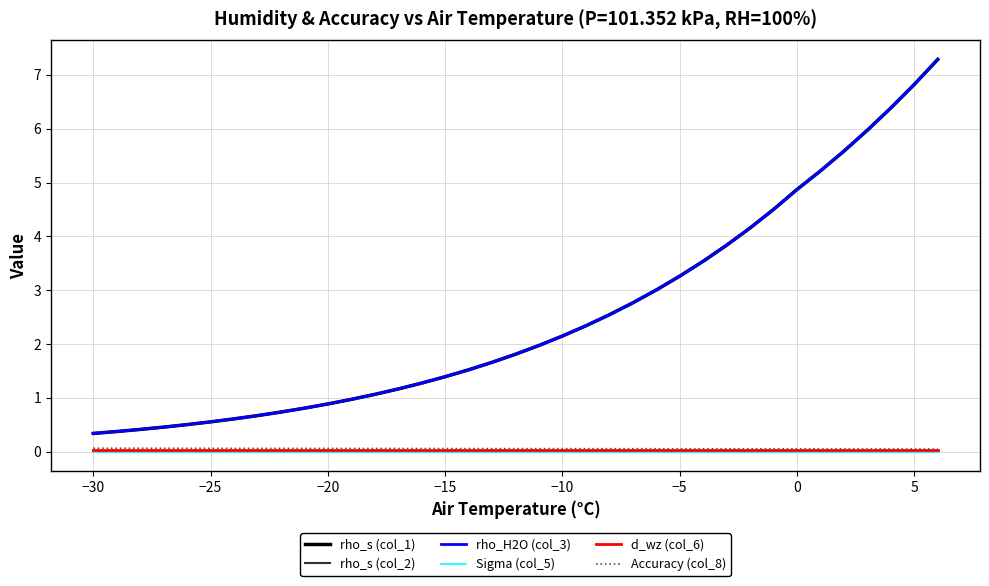

True or false: rho_s (col_2) has more than 0 points higher than both neighbors.

False